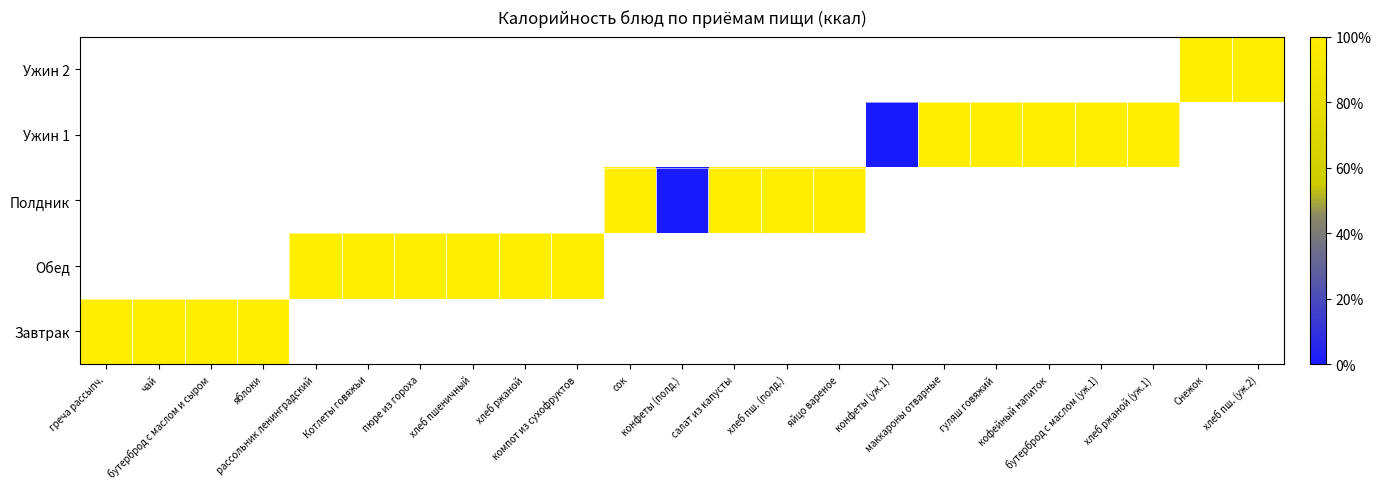

Count the number of data series in this chart.

5